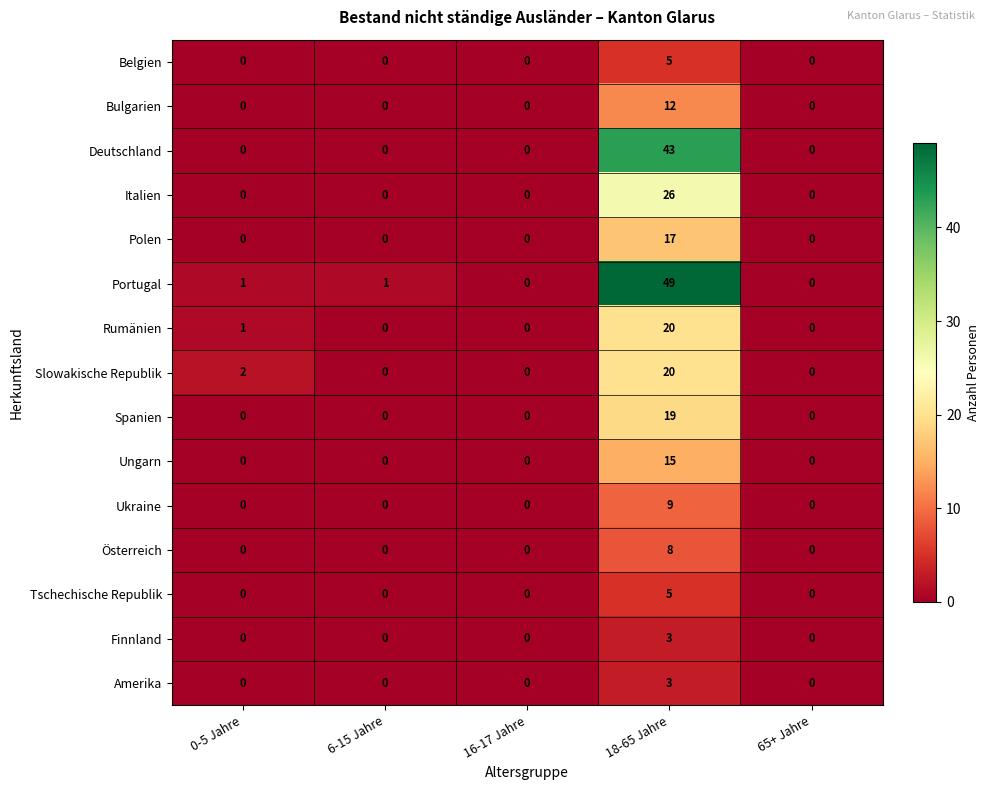

What is the total value across all series at 0-5 Jahre?

4